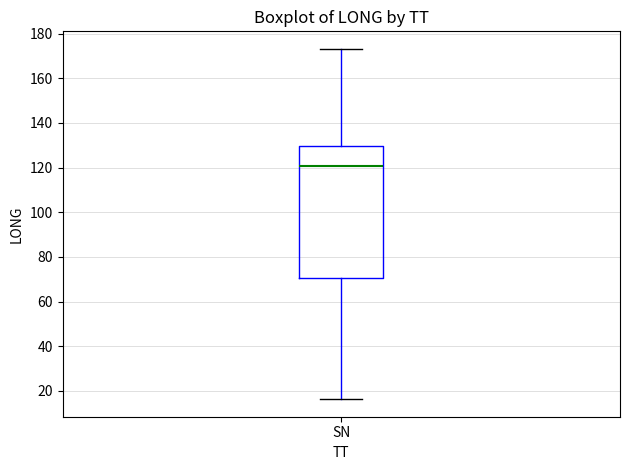

Where is the lower edge of the box for SN on the y-axis? The values are not printed on the chart, so give them approximately, as read against the axis.

70